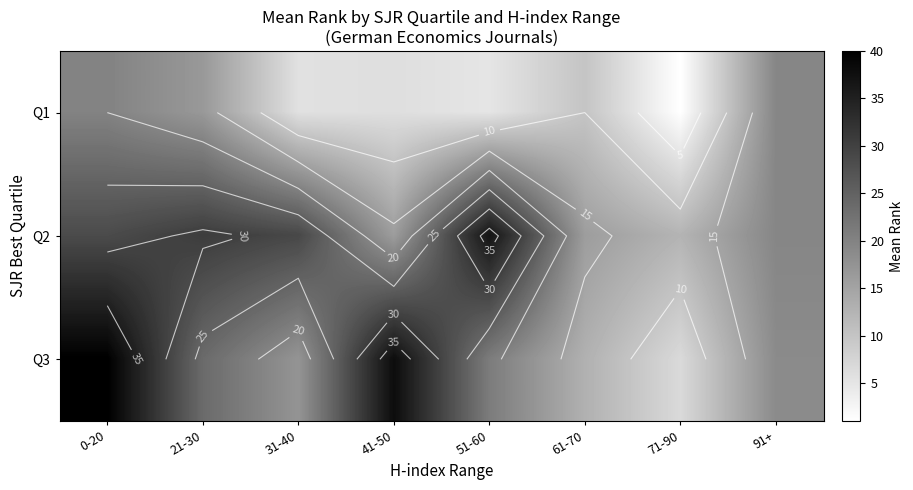

At which label is Q2 closest to 24?

91+